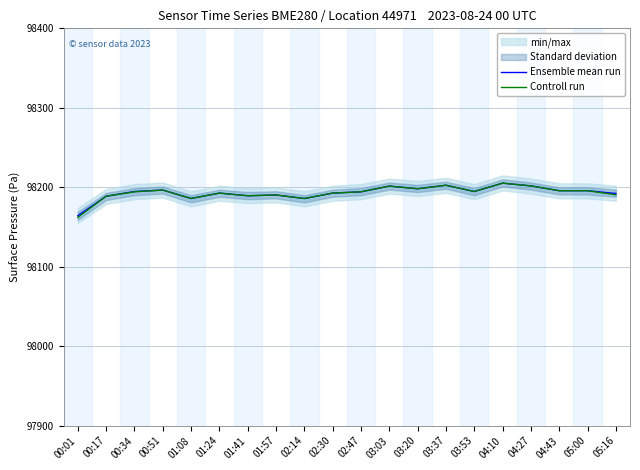

Between 02:14 and 03:53, which series saw the biggest shift?

Ensemble mean run